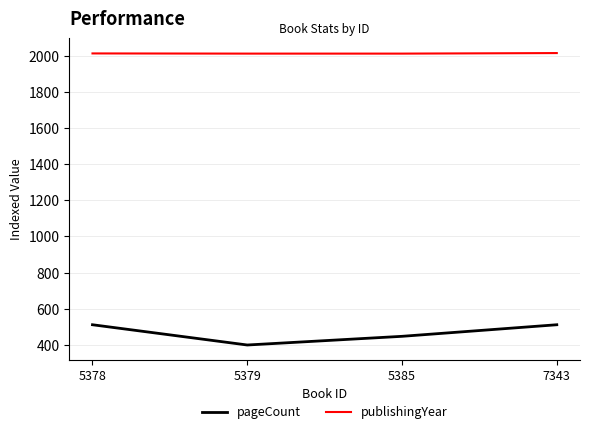

What is the greatest value displayed?

2014